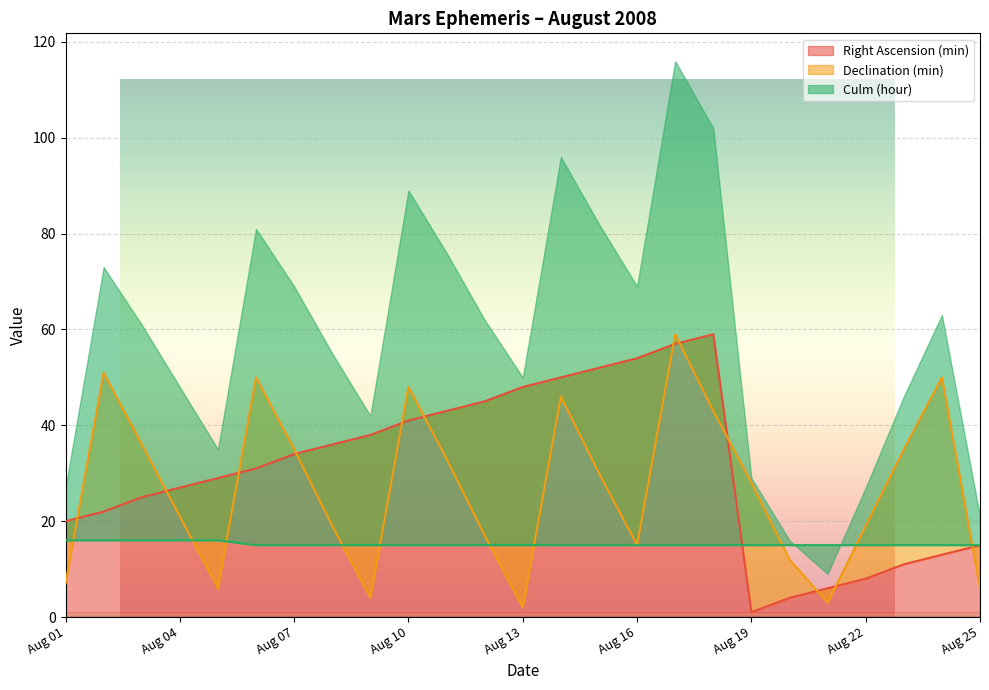

True or false: Culm (hour) has a value of 15 at Aug 22.

True